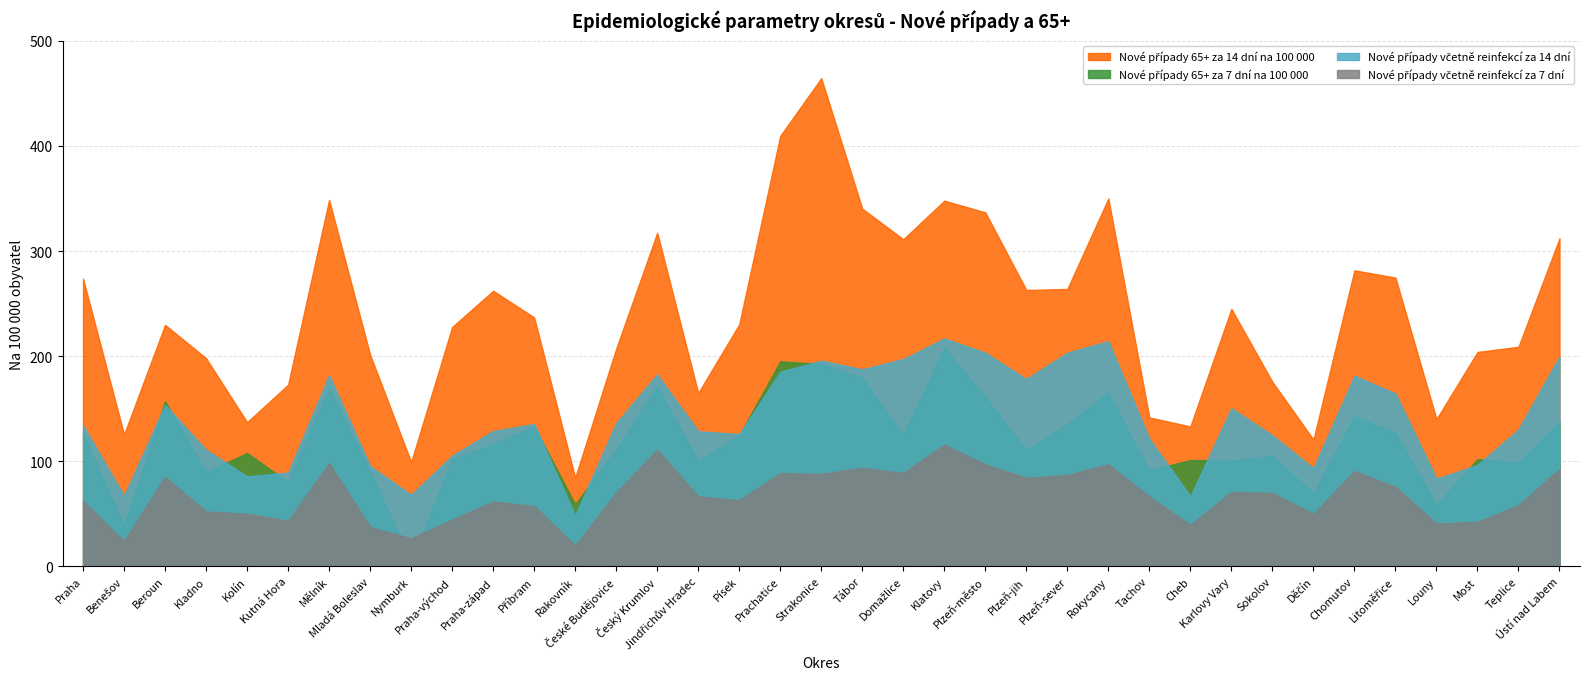

True or false: Nové případy 65+ za 14 dní na 100 000 and Nové případy včetně reinfekcí za 7 dní intersect in this chart.

False